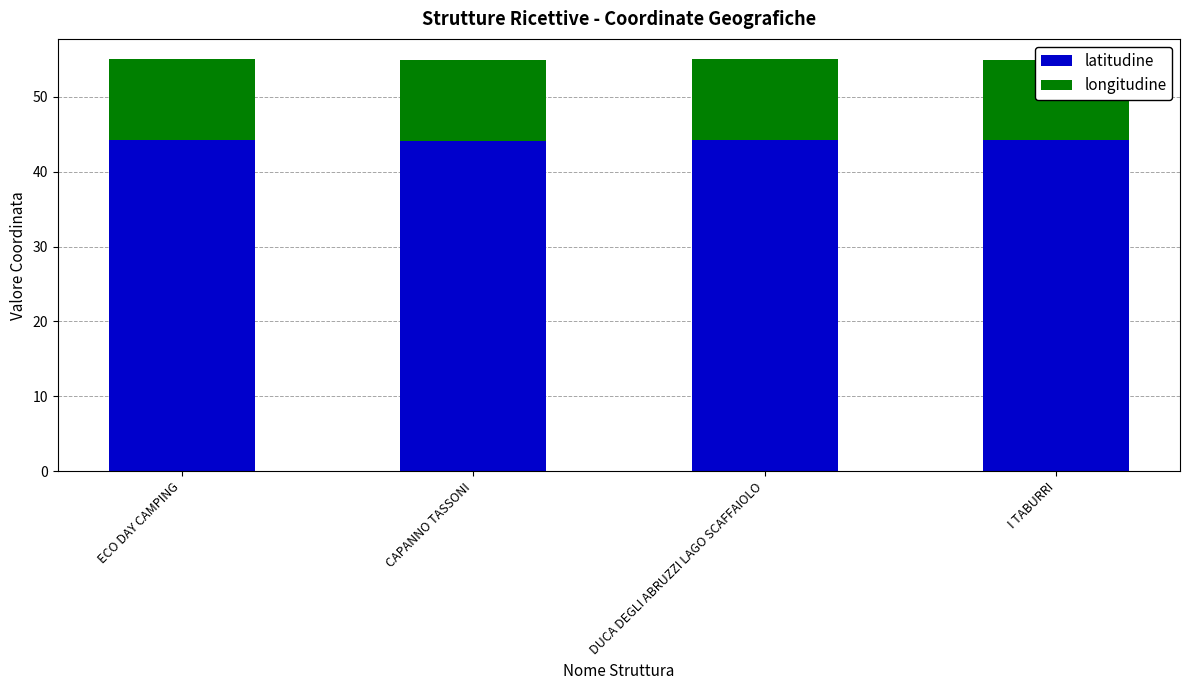

How many bars are there in each group?

2